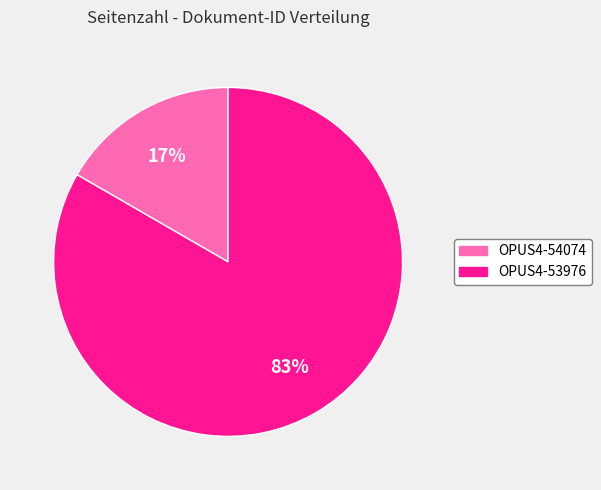

What is the ratio of the value at OPUS4-54074 to the value at OPUS4-53976?

0.2